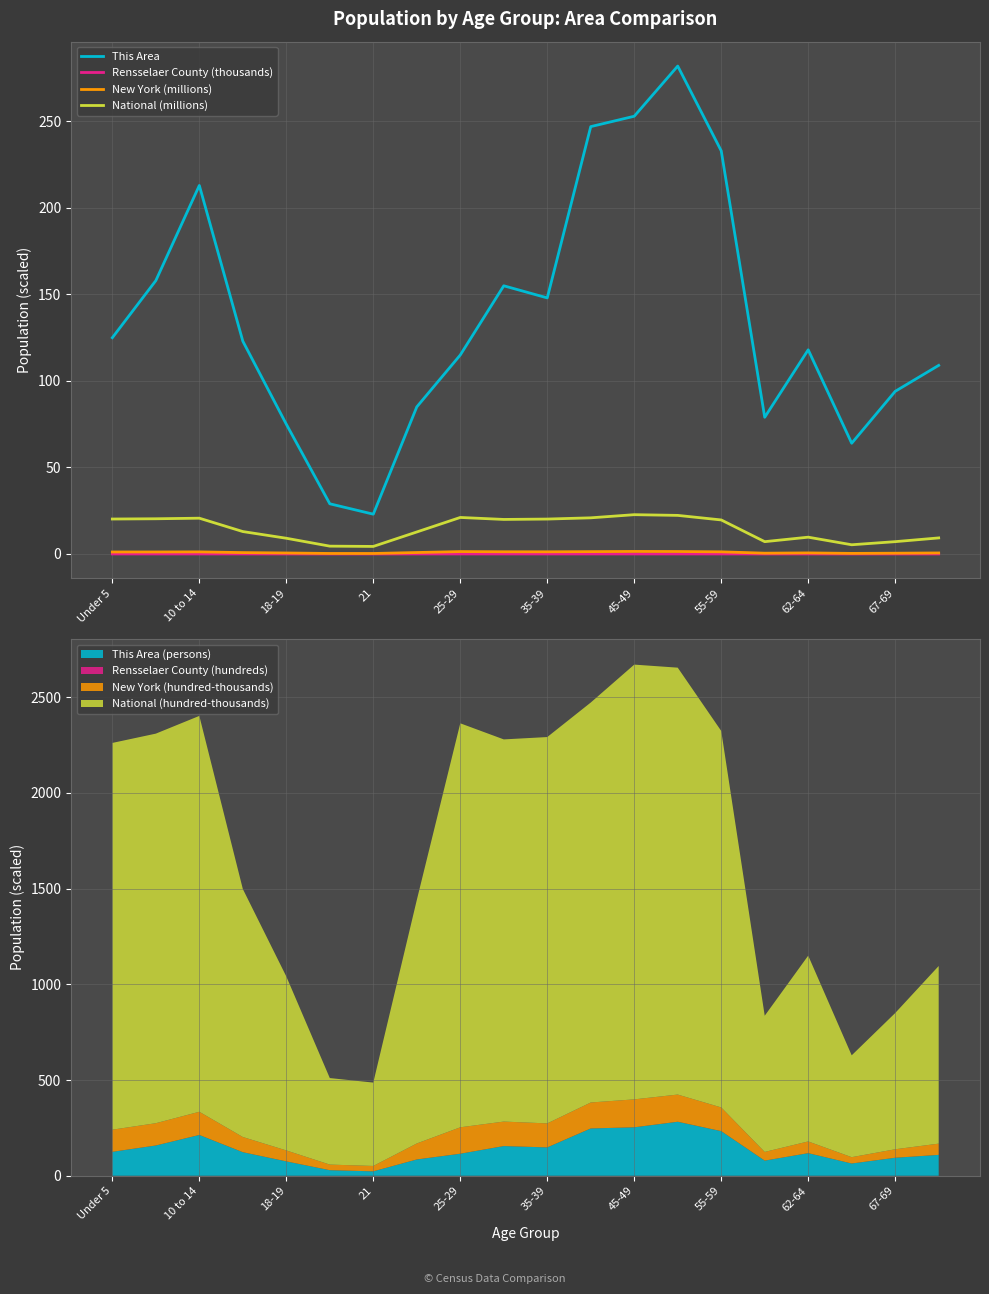

The National (millions) series shows 19.9 at 21. True or false?

False